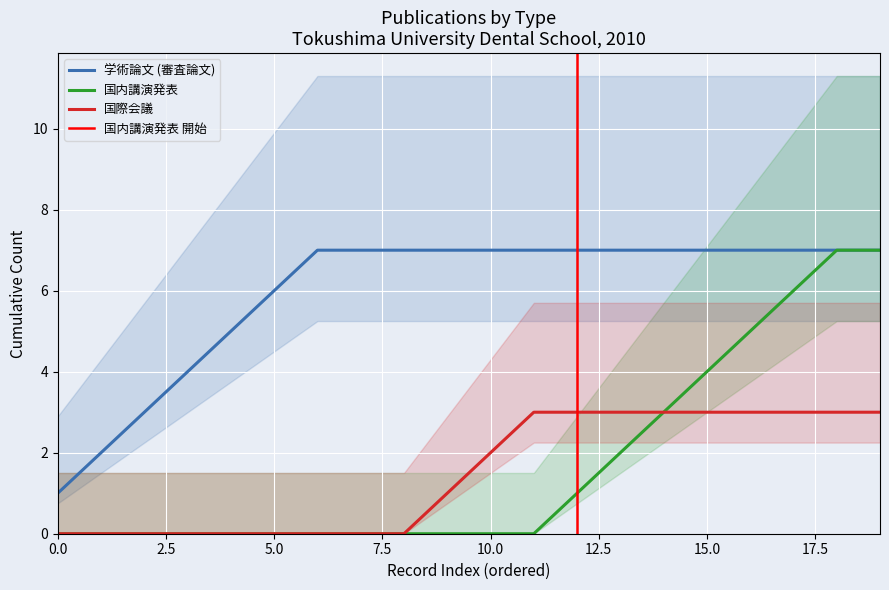

True or false: 国際会議 has a value of 2 at 10.0.

True